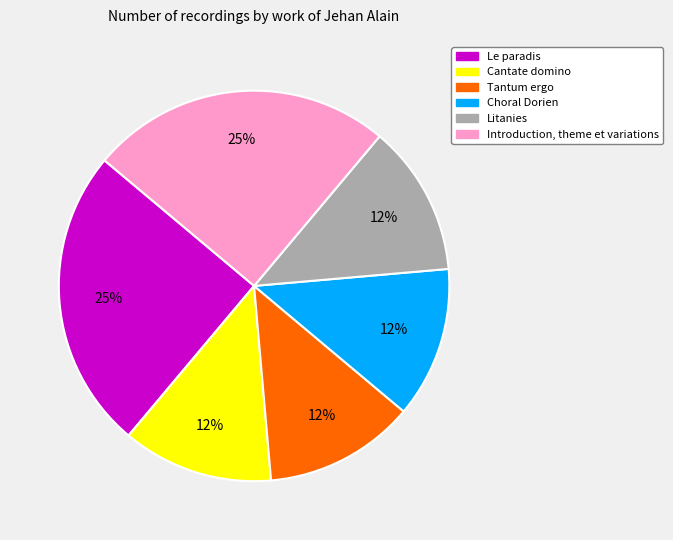

The Tantum ergo slice represents 12% of the pie. True or false?

True